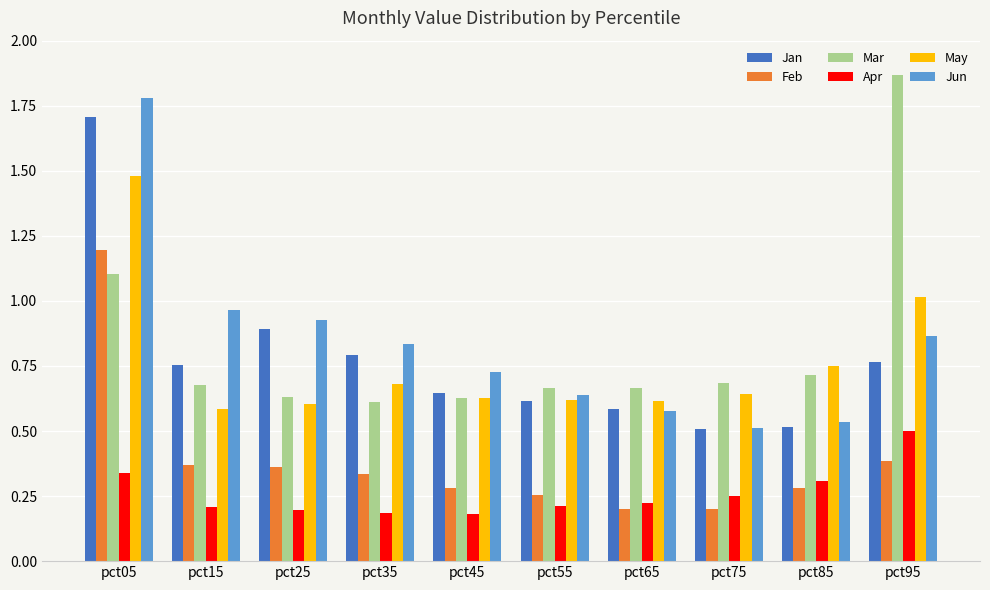

What is the difference between the maximum and minimum values in the Mar series?

1.3